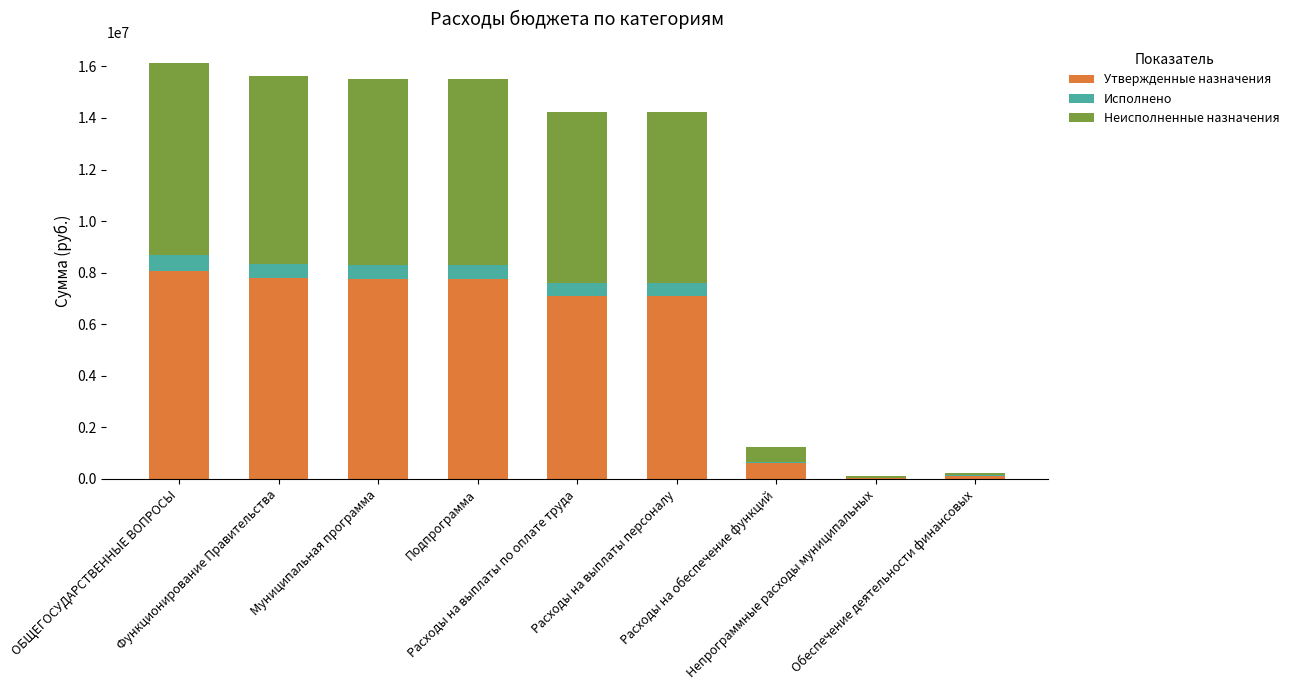

What is the sum of all Утвержденные назначения values?

46389000.0